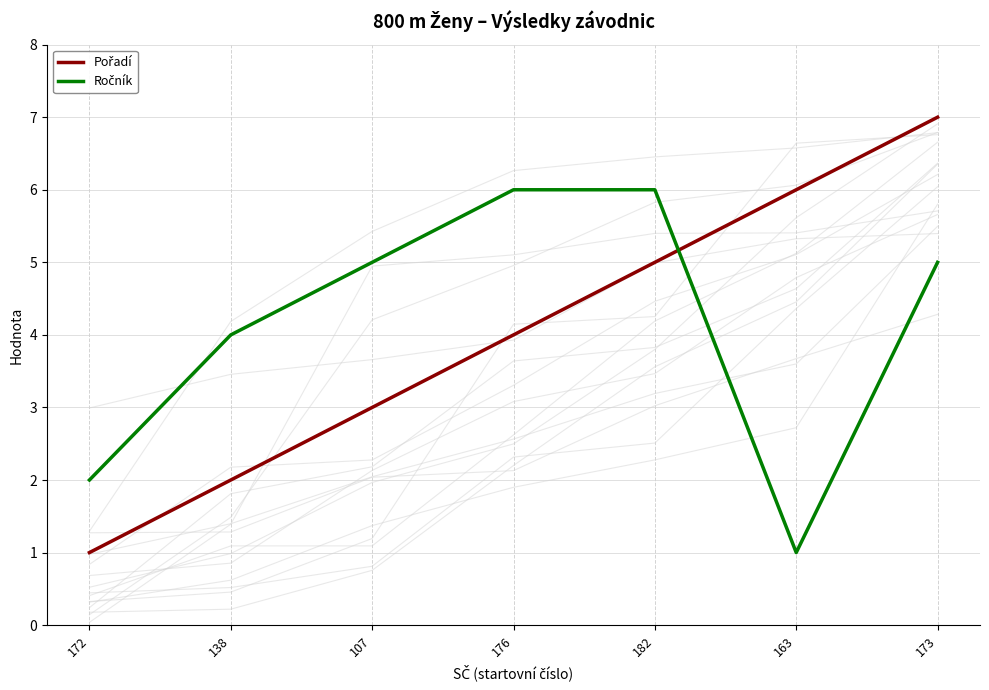

At which category does the chart reach its minimum across all series?

172